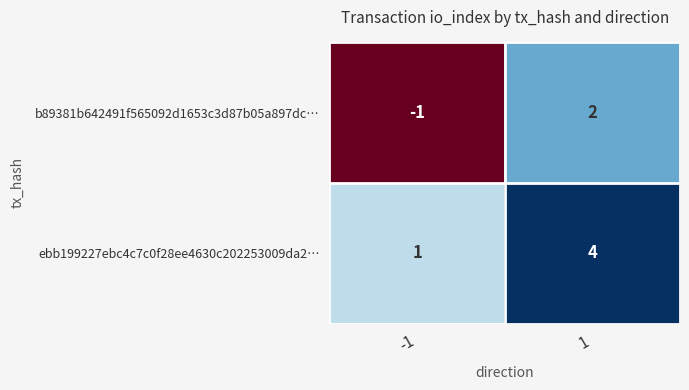

The b89381b642491f565092d1653c3d87b05a897dc… series shows 1 at 1. True or false?

False